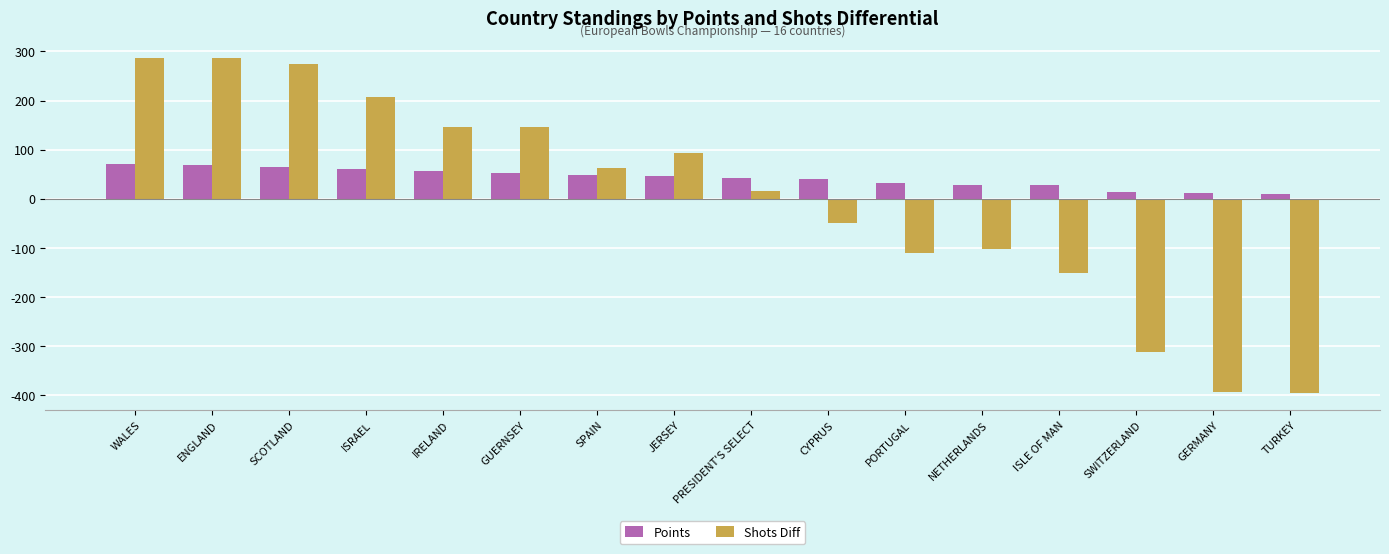

What is the average value of the Points series?

42